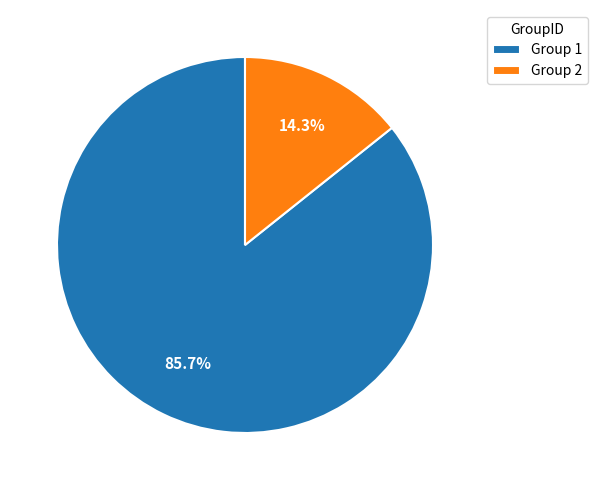

What is the largest slice in the pie chart?

Group 1